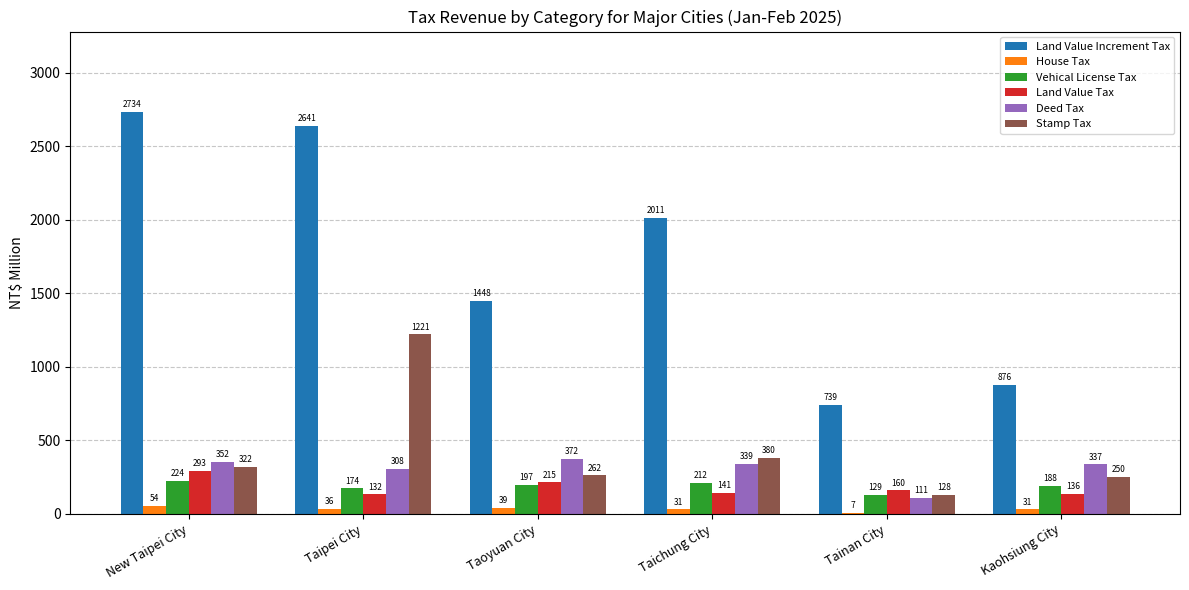

At which category is the sum across all series the highest?

Taipei City